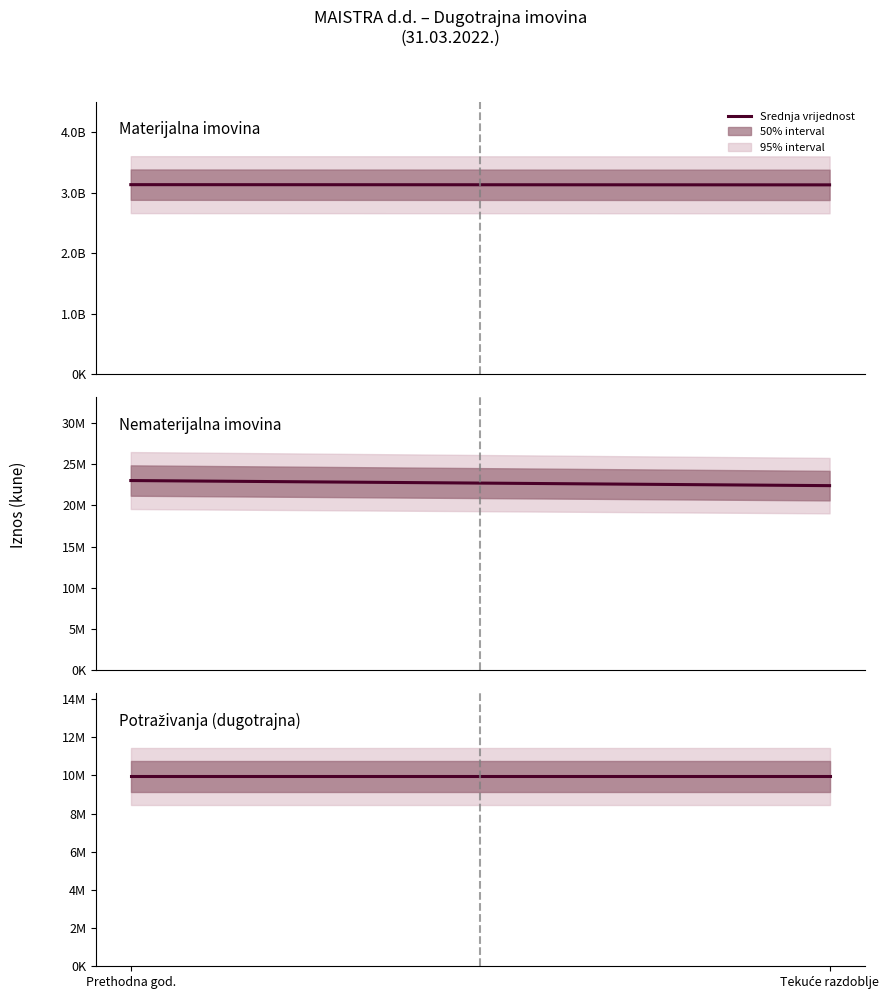

What is the label of the 2nd point from the right?

Prethodna god.